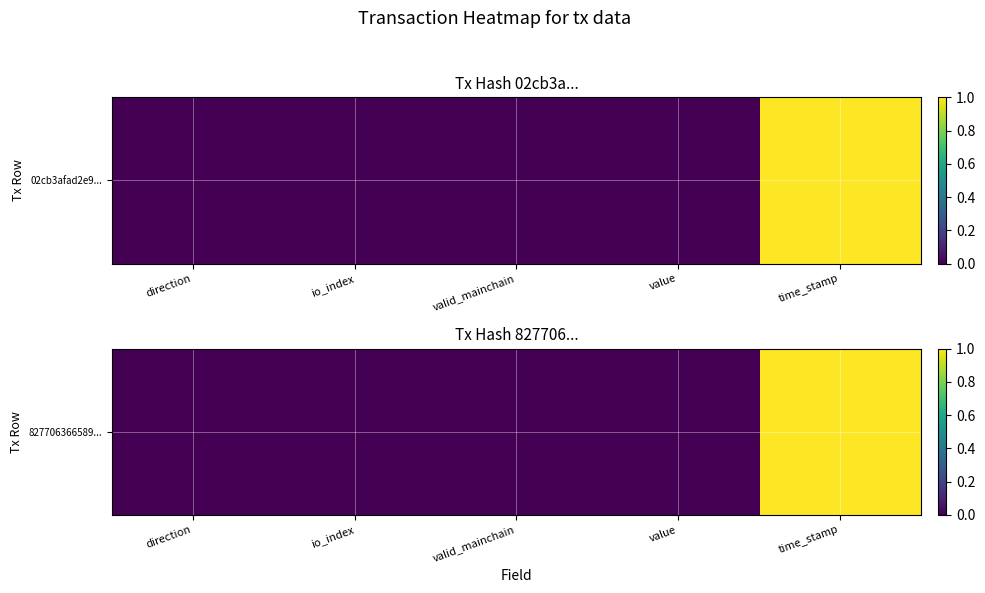

Between value and direction, which is larger?

value